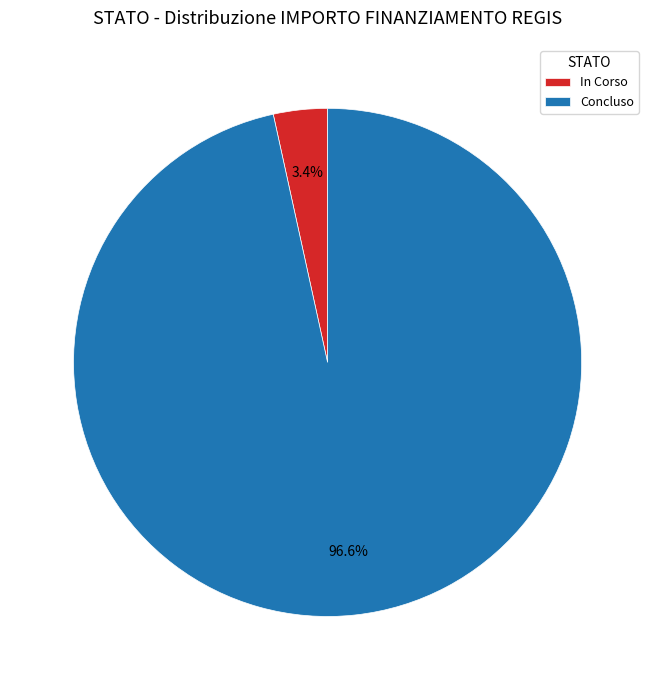

Does In Corso account for over 50% of the chart?

No